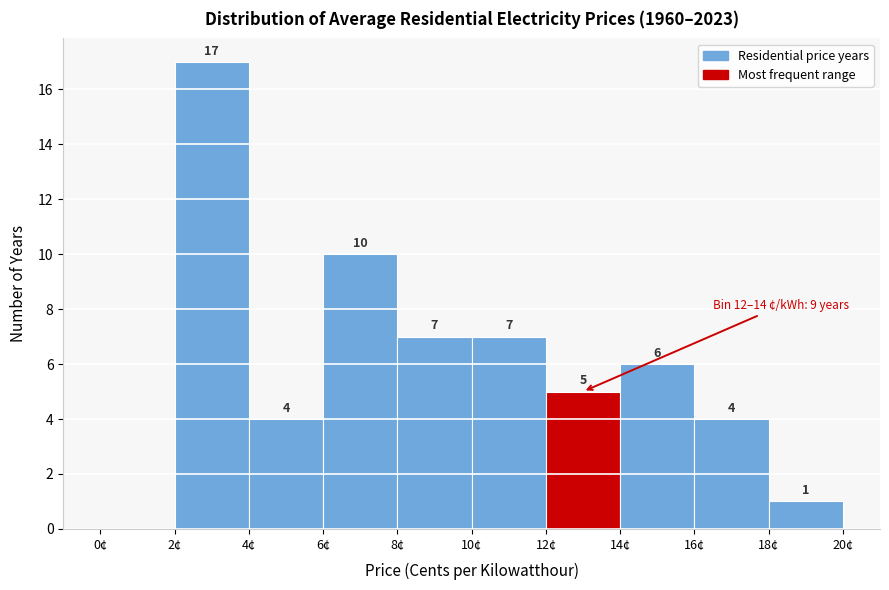

Which range on the x-axis has the tallest bar?

2 to 4